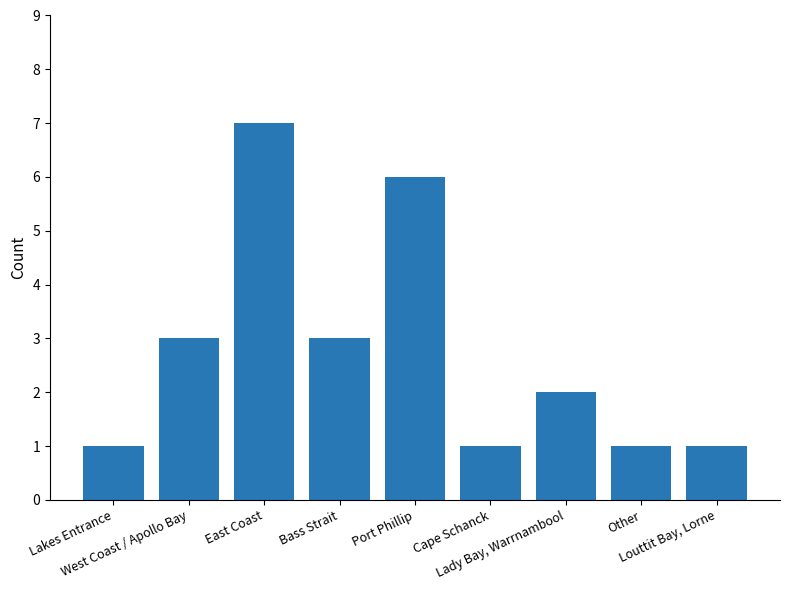

What is the sum of all values?

25